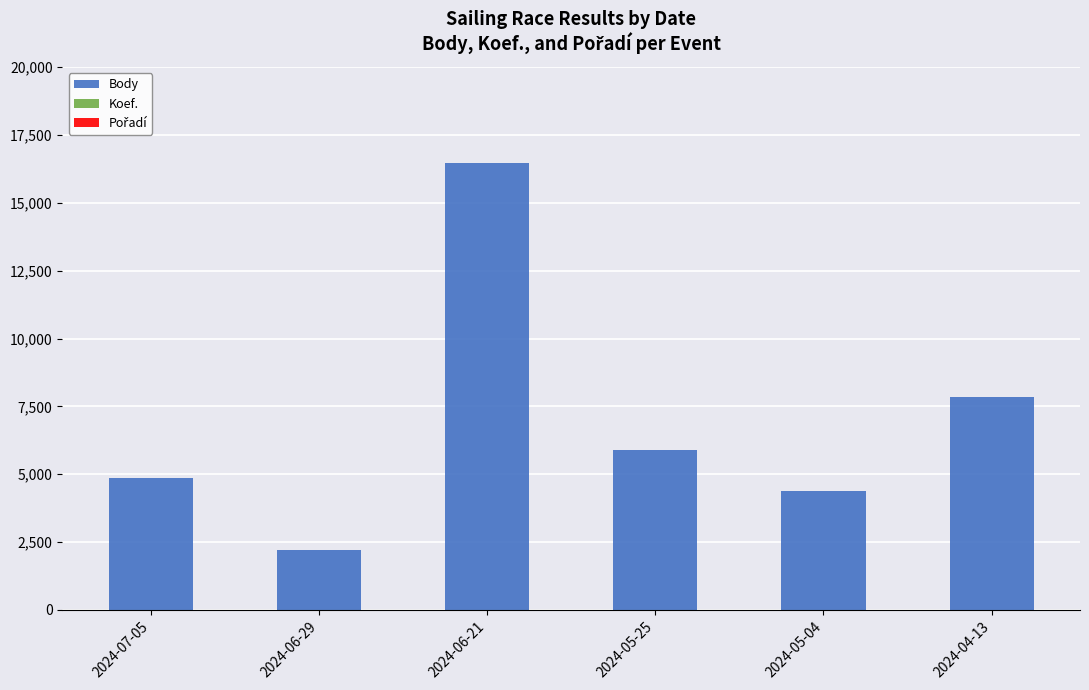

Where is Body nearest to the value 9333?

2024-04-13